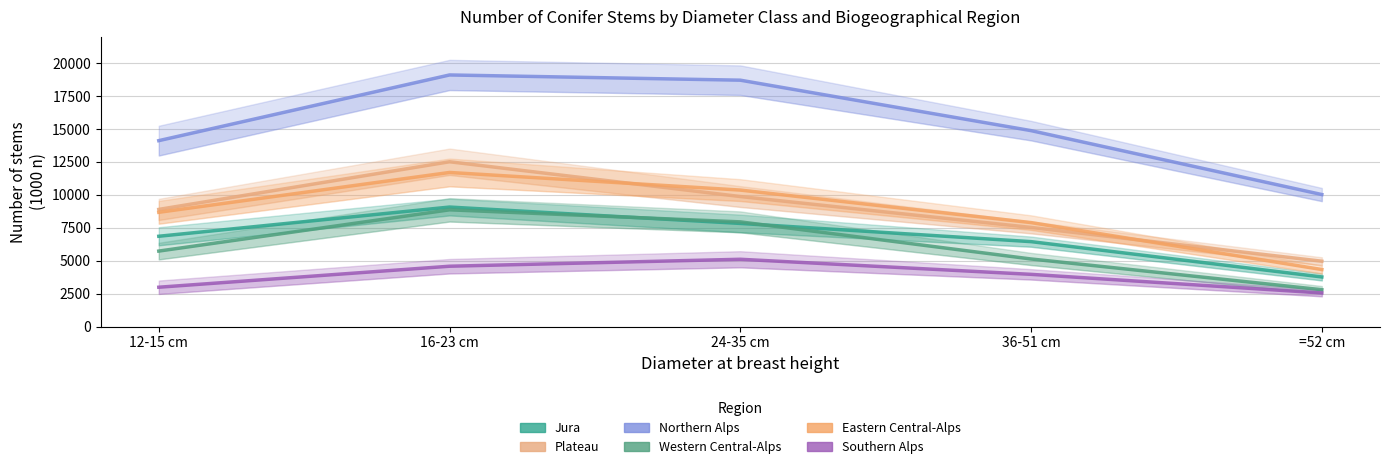

True or false: Eastern Central-Alps and Southern Alps cross at least once.

False